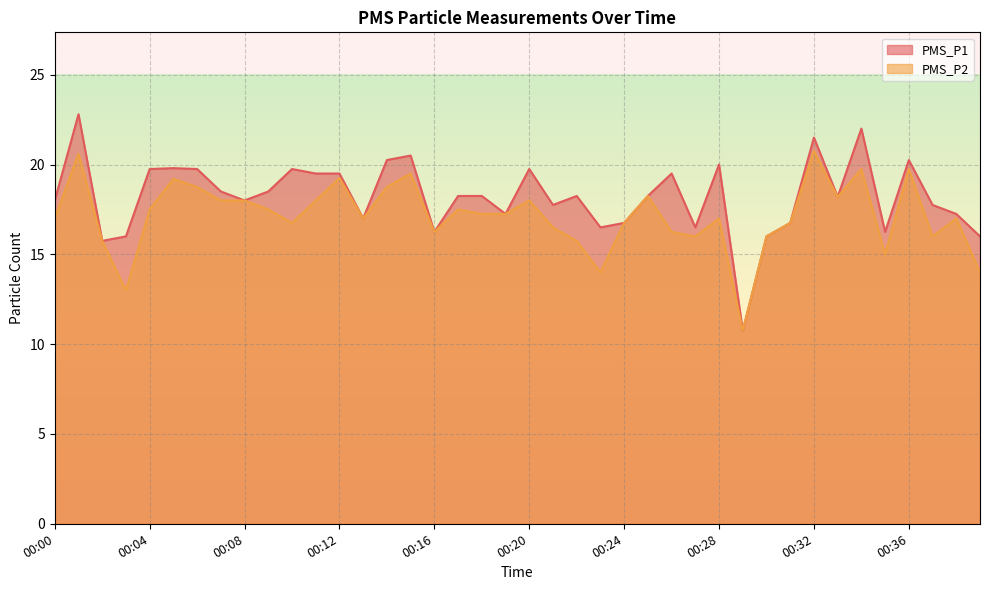

At which label does PMS_P1 first exceed 18?

00:01